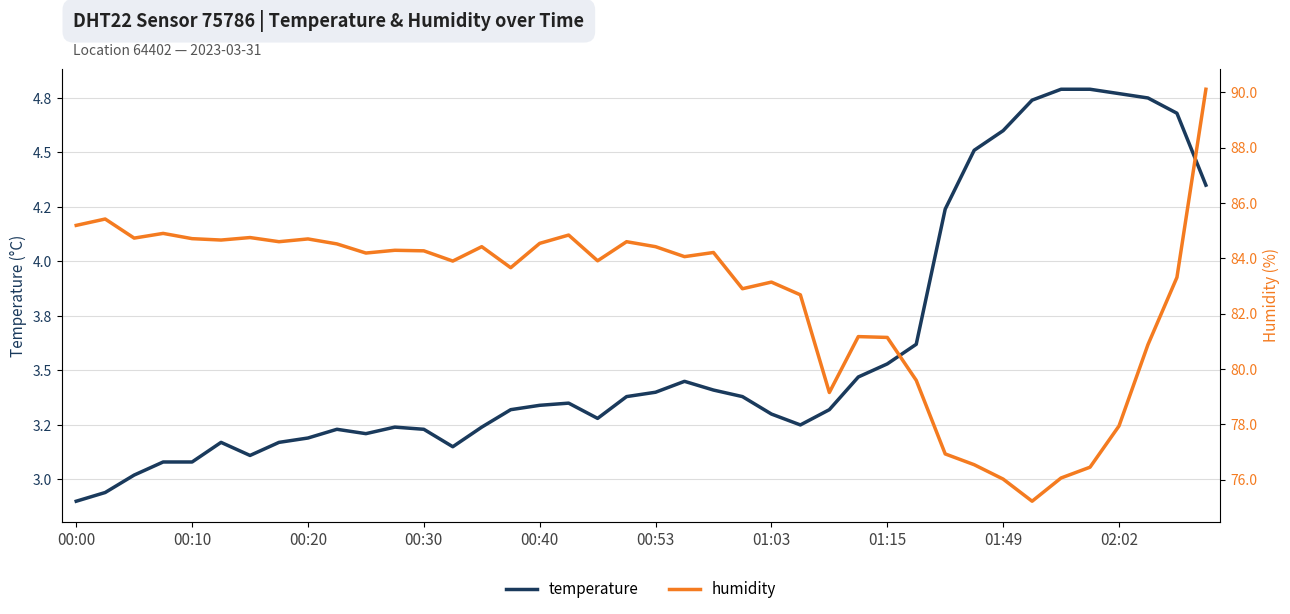

What is the difference between the humidity values at 00:10 and 13?

1.5